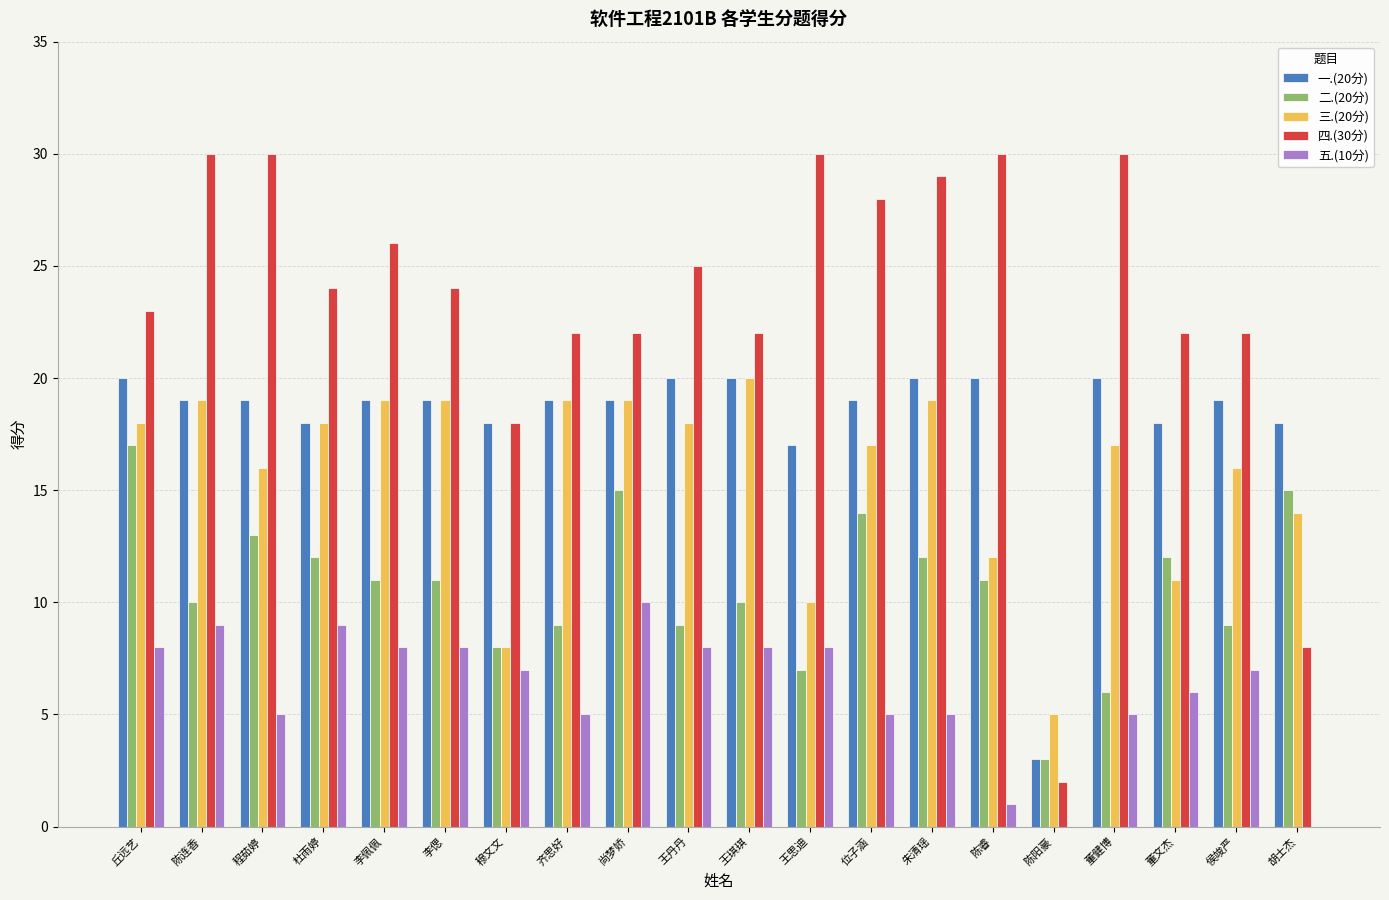

Reading right to left, list all the values displayed in this chart.

一.(20分): 胡士杰=18	侯竣严=19	董文杰=18	董健博=20	陈阳豪=3	陈睿=20	朱清瑶=20	位子涵=19	王思迪=17	王琪琪=20	王丹丹=20	尚梦娇=19	齐思好=19	穆文文=18	李偲=19	李佩佩=19	杜雨婷=18	程茹婷=19	陈连香=19	丘远艺=20
二.(20分): 胡士杰=15	侯竣严=9	董文杰=12	董健博=6	陈阳豪=3	陈睿=11	朱清瑶=12	位子涵=14	王思迪=7	王琪琪=10	王丹丹=9	尚梦娇=15	齐思好=9	穆文文=8	李偲=11	李佩佩=11	杜雨婷=12	程茹婷=13	陈连香=10	丘远艺=17
三.(20分): 胡士杰=14	侯竣严=16	董文杰=11	董健博=17	陈阳豪=5	陈睿=12	朱清瑶=19	位子涵=17	王思迪=10	王琪琪=20	王丹丹=18	尚梦娇=19	齐思好=19	穆文文=8	李偲=19	李佩佩=19	杜雨婷=18	程茹婷=16	陈连香=19	丘远艺=18
四.(30分): 胡士杰=8	侯竣严=22	董文杰=22	董健博=30	陈阳豪=2	陈睿=30	朱清瑶=29	位子涵=28	王思迪=30	王琪琪=22	王丹丹=25	尚梦娇=22	齐思好=22	穆文文=18	李偲=24	李佩佩=26	杜雨婷=24	程茹婷=30	陈连香=30	丘远艺=23
五.(10分): 胡士杰=0	侯竣严=7	董文杰=6	董健博=5	陈阳豪=0	陈睿=1	朱清瑶=5	位子涵=5	王思迪=8	王琪琪=8	王丹丹=8	尚梦娇=10	齐思好=5	穆文文=7	李偲=8	李佩佩=8	杜雨婷=9	程茹婷=5	陈连香=9	丘远艺=8